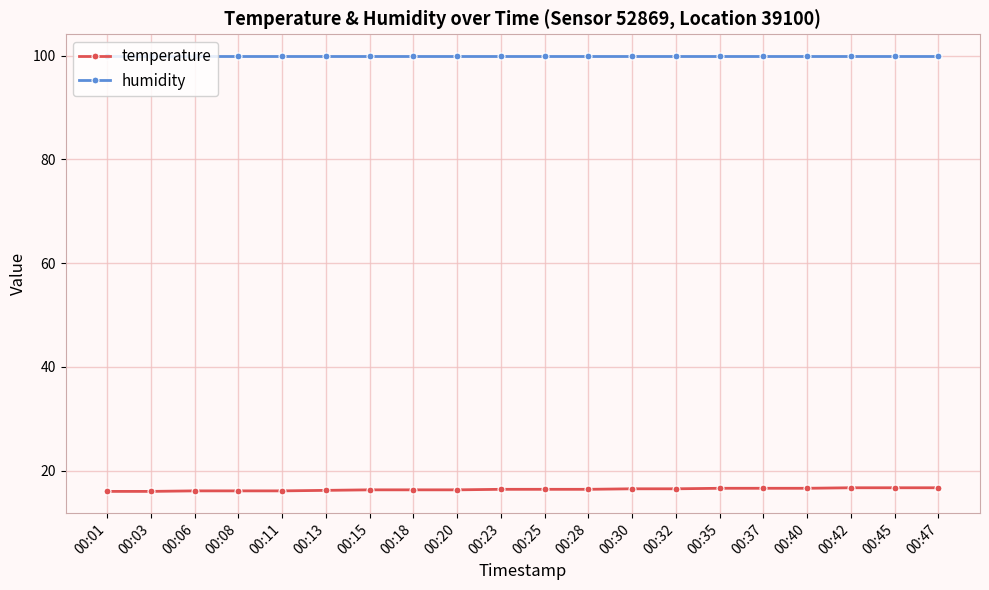

What is the sum of the humidity values at 00:42 and 00:20?

199.8